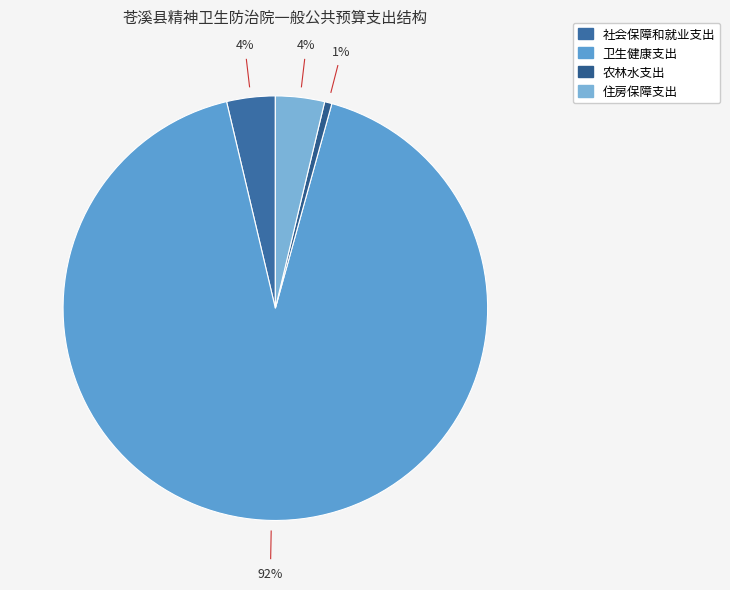

Which slice is the smallest?

农林水支出